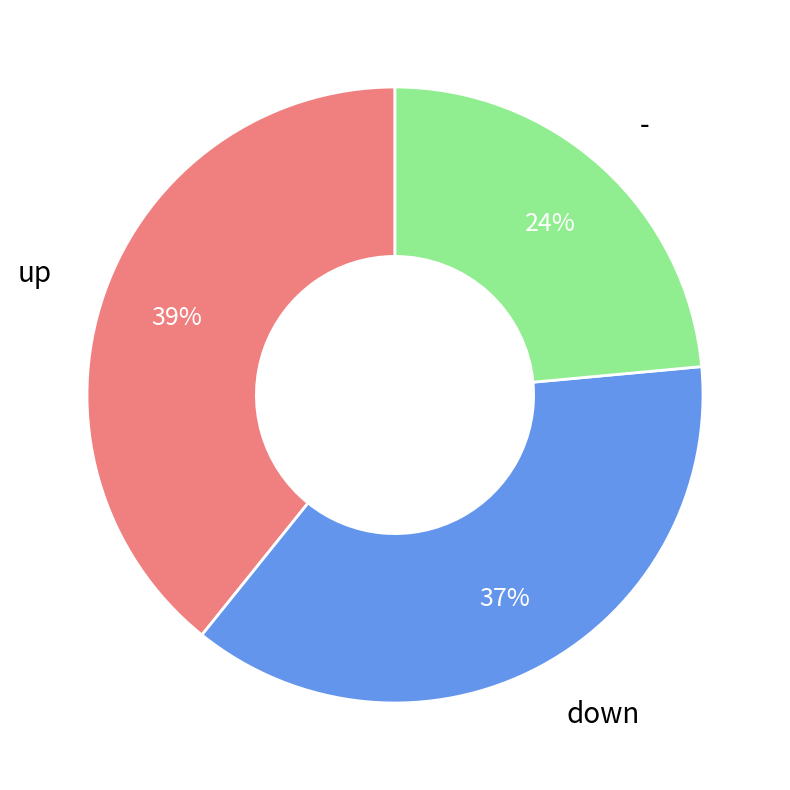

To the nearest percent, what is the average slice percentage?

33%